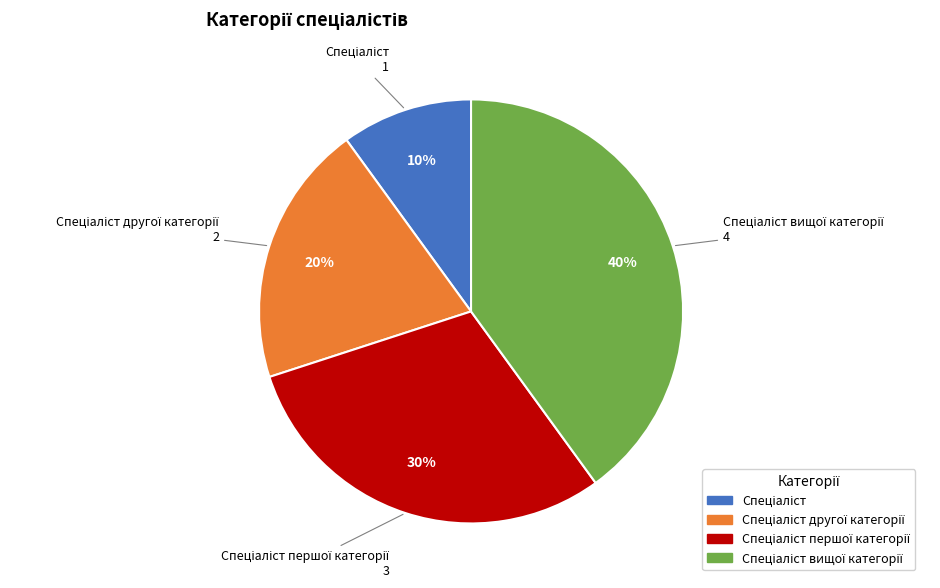

Does any single category account for the majority?

No